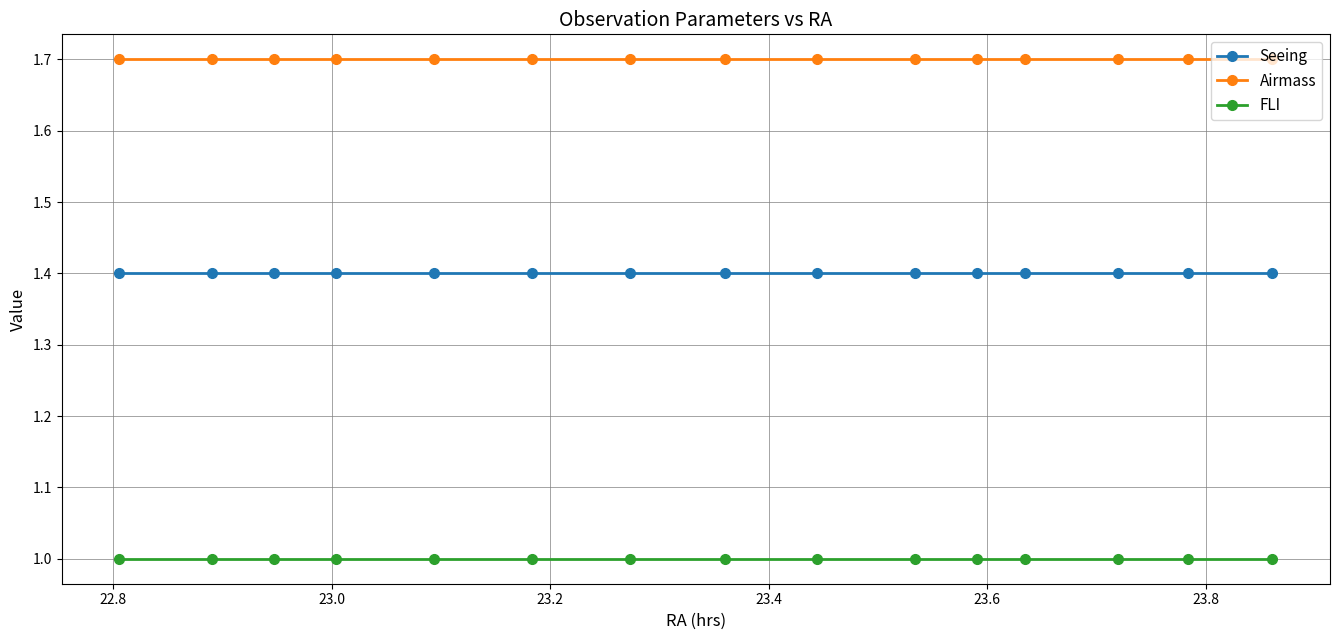

True or false: Seeing and Airmass cross at least once.

False